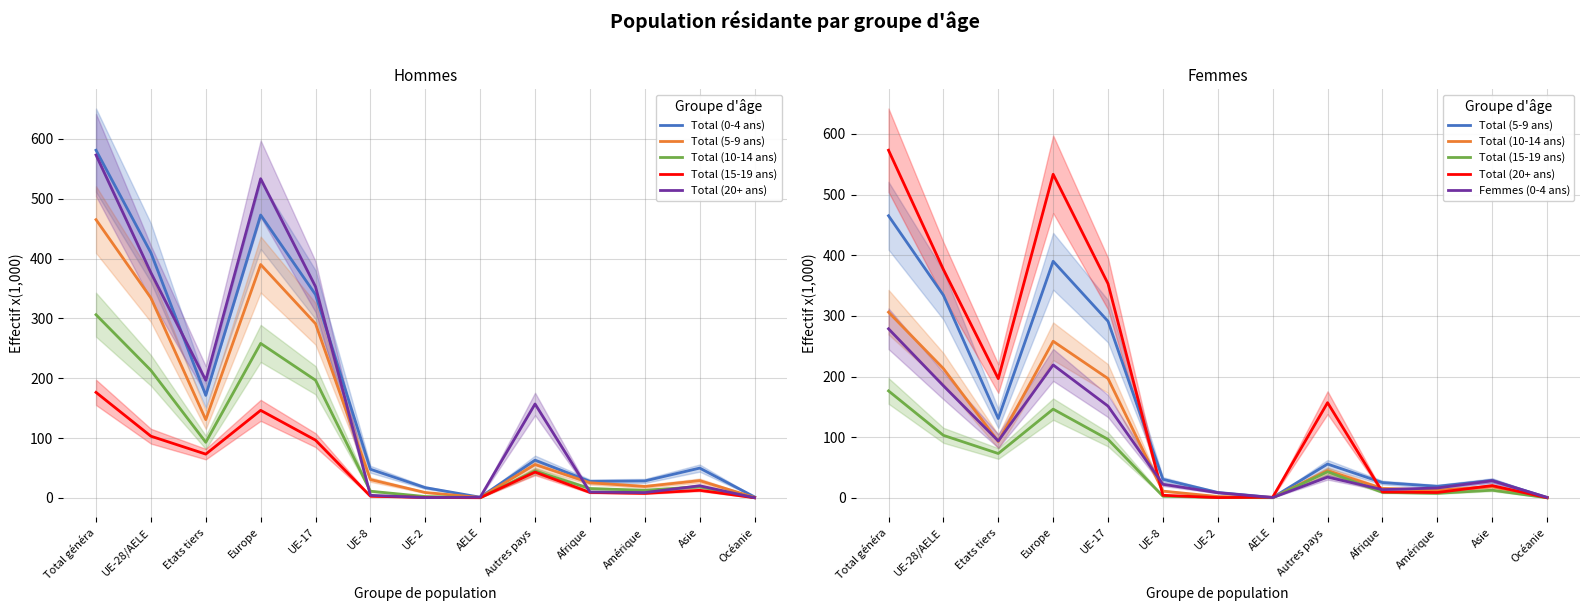

What is the spread (max minus min) of values at UE-2?

16.6